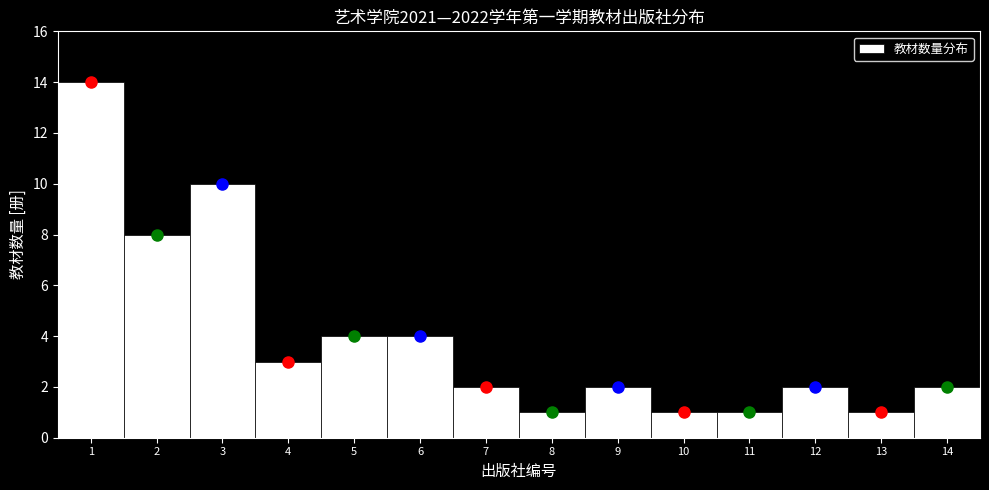

Reading left to right, transcribe all the data shown in this chart.

14	8	10	3	4	4	2	1	2	1	1	2	1	2